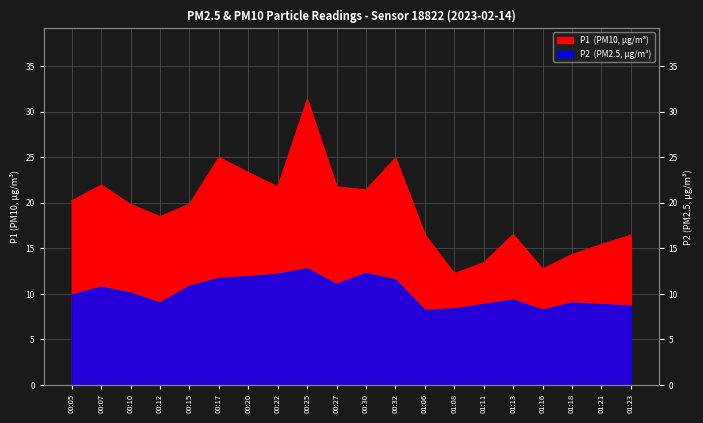

True or false: P1 and P2 intersect in this chart.

False